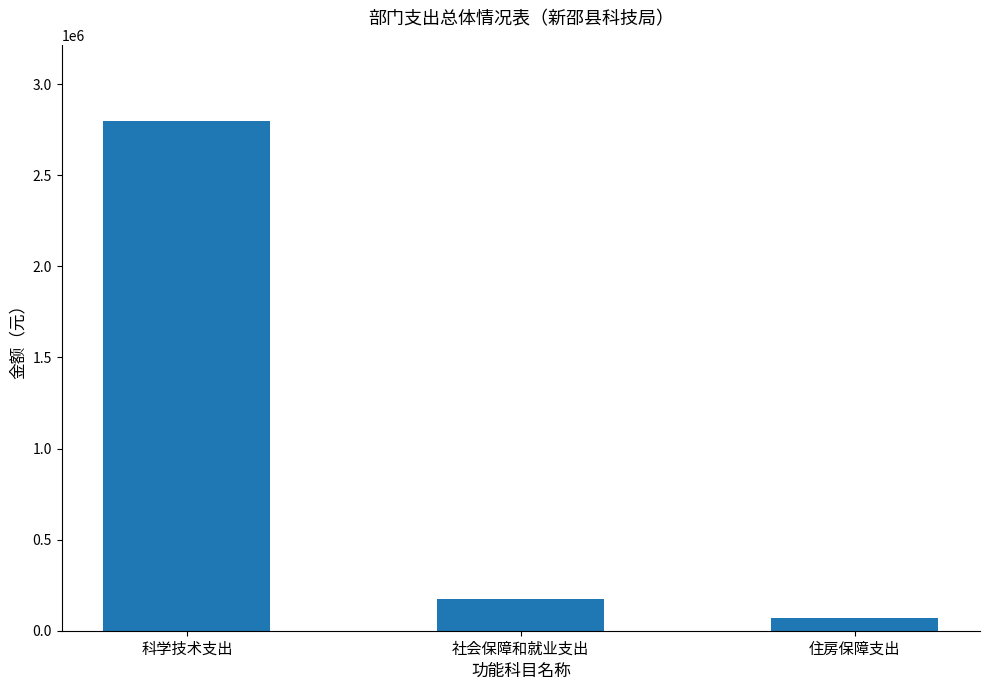

What is the change in value from 科学技术支出 to 住房保障支出?

-2728331.2